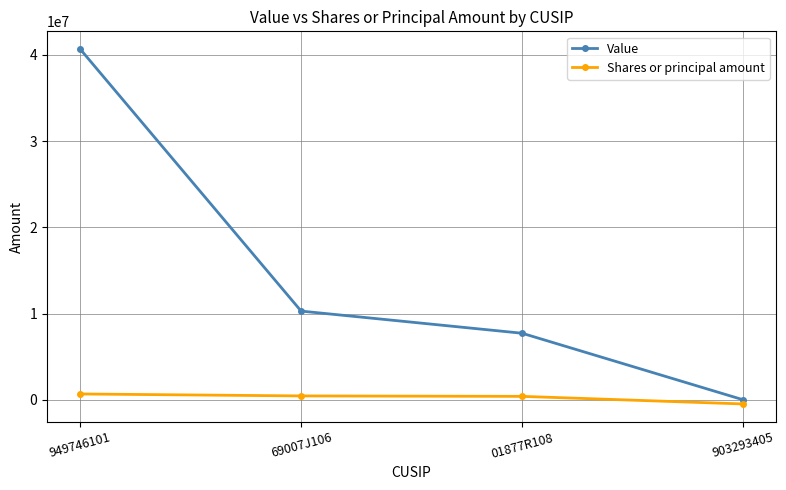

Between 949746101 and 69007J106, which series saw the biggest shift?

Value